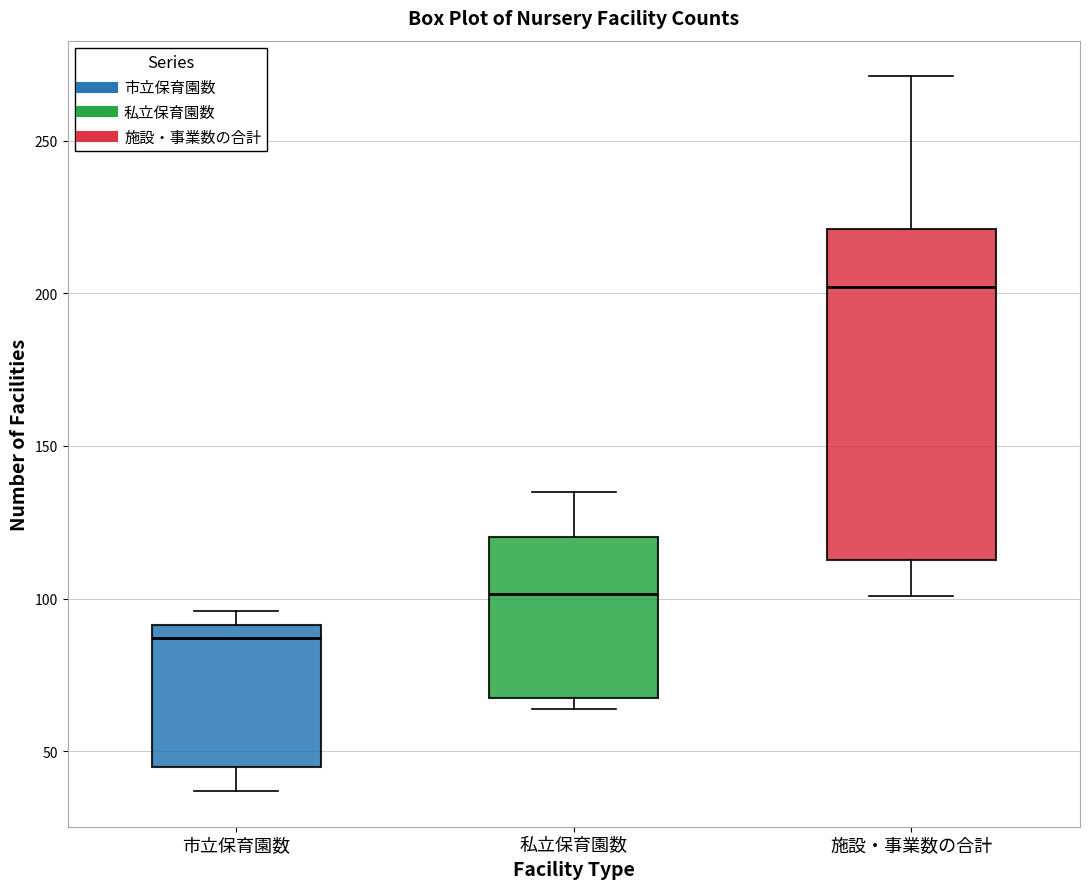

Which box's median line is the highest?

施設・事業数の合計